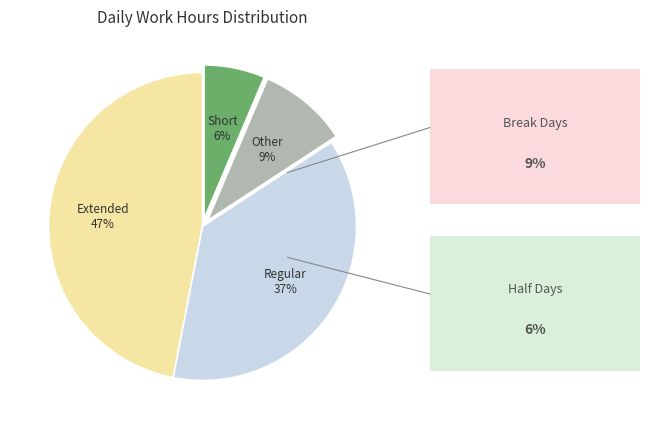

Is there a majority slice in this chart?

No